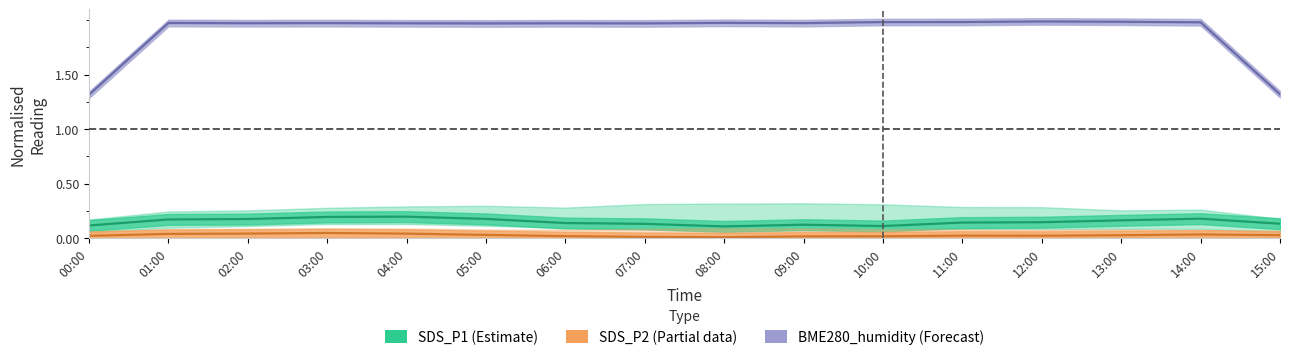

True or false: SDS_P1 (Estimate) and SDS_P2 (Partial data) intersect in this chart.

False